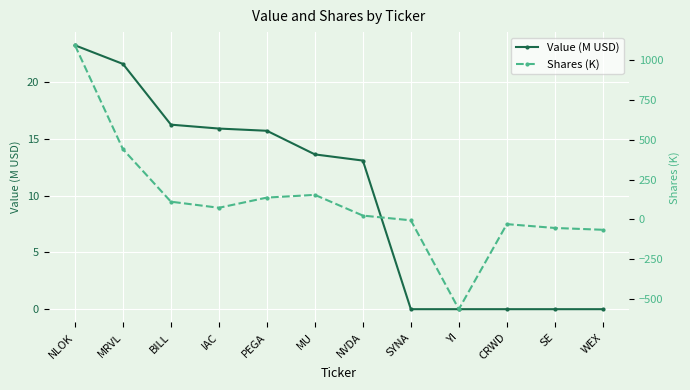

At which label does Shares (K) first exceed 73?

NLOK